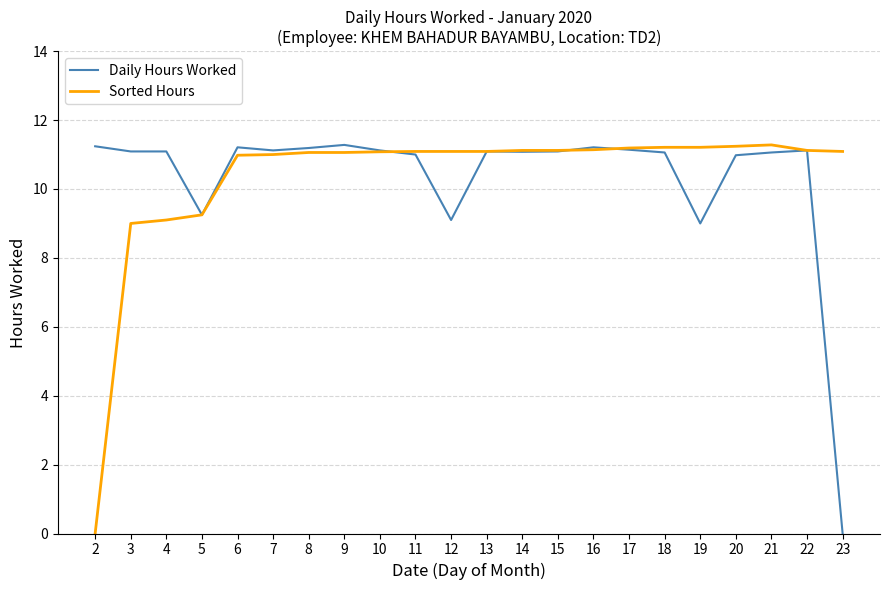

At how many categories does at least one series exceed 8?

22